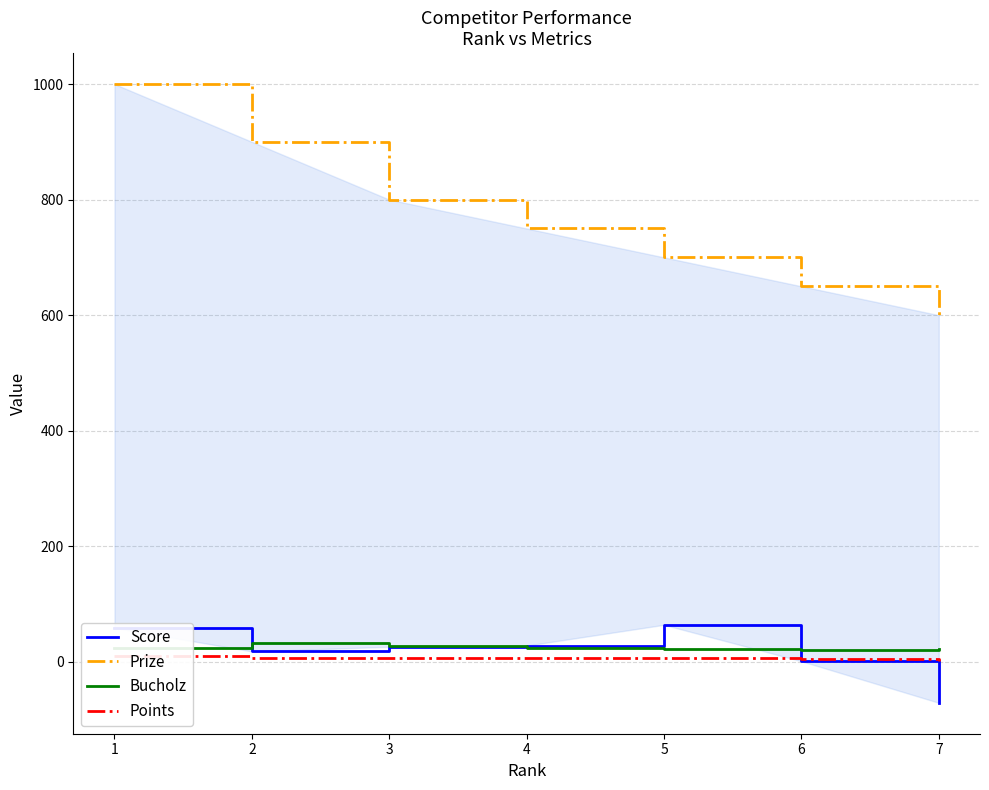

What is the average value of the Points series?

6